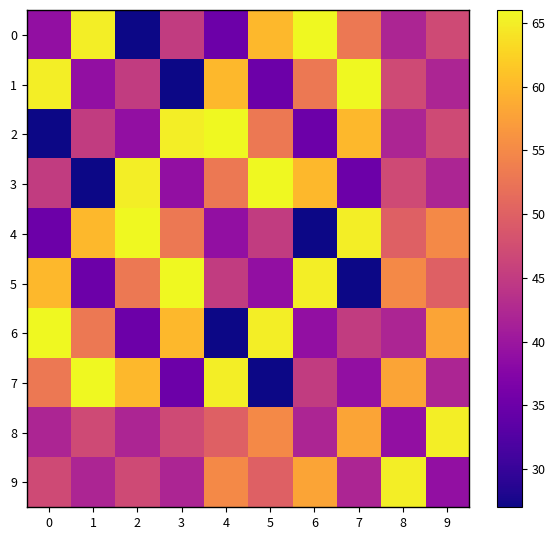

Reading left to right, list all the values displayed in this chart.

0: 0=39	1=65	2=27	3=45	4=35	5=60	6=66	7=53	8=42	9=47
1: 0=65	1=39	2=45	3=27	4=60	5=35	6=53	7=66	8=47	9=42
2: 0=27	1=45	2=39	3=65	4=66	5=53	6=35	7=60	8=42	9=47
3: 0=45	1=27	2=65	3=39	4=53	5=66	6=60	7=35	8=47	9=42
4: 0=35	1=60	2=66	3=53	4=39	5=45	6=27	7=65	8=50	9=55
5: 0=60	1=35	2=53	3=66	4=45	5=39	6=65	7=27	8=55	9=50
6: 0=66	1=53	2=35	3=60	4=27	5=65	6=39	7=45	8=42	9=58
7: 0=53	1=66	2=60	3=35	4=65	5=27	6=45	7=39	8=58	9=42
8: 0=42	1=47	2=42	3=47	4=50	5=55	6=42	7=58	8=39	9=65
9: 0=47	1=42	2=47	3=42	4=55	5=50	6=58	7=42	8=65	9=39